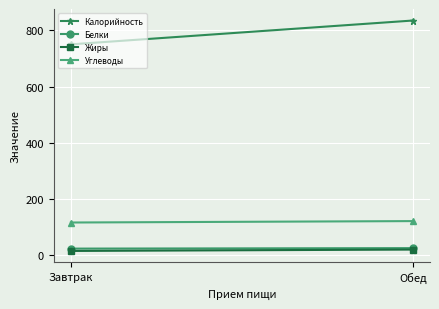

At which label does Белки reach its peak?

Обед